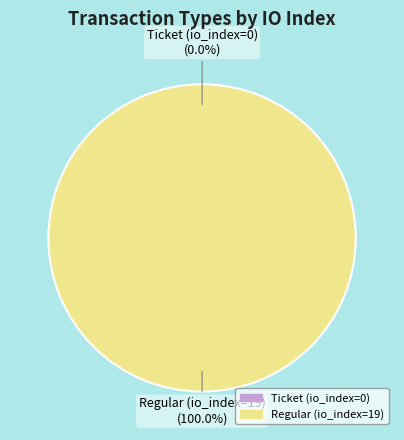

To the nearest percent, what is the average slice percentage?

50%